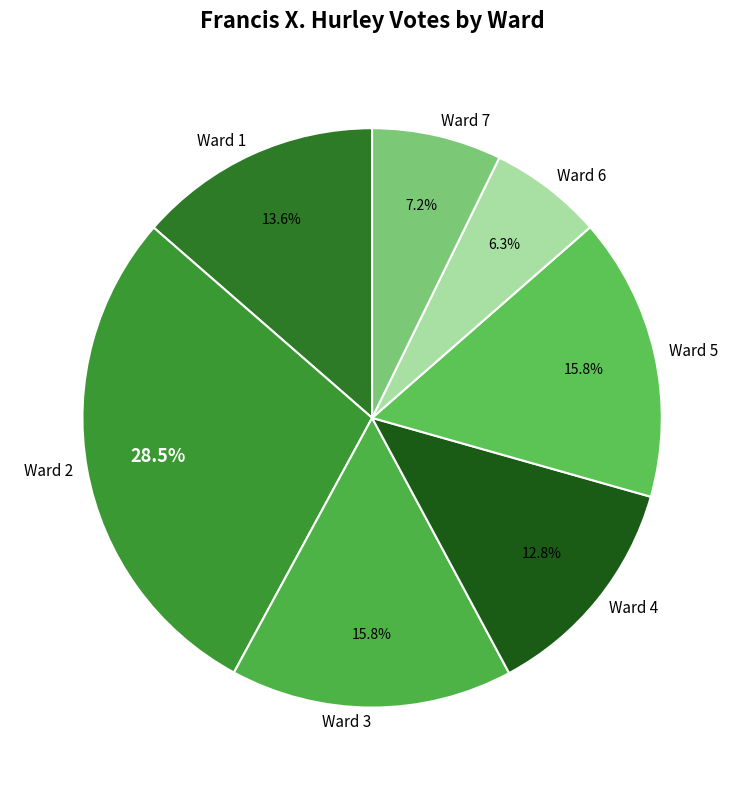

What is the largest slice in the pie chart?

Ward 2